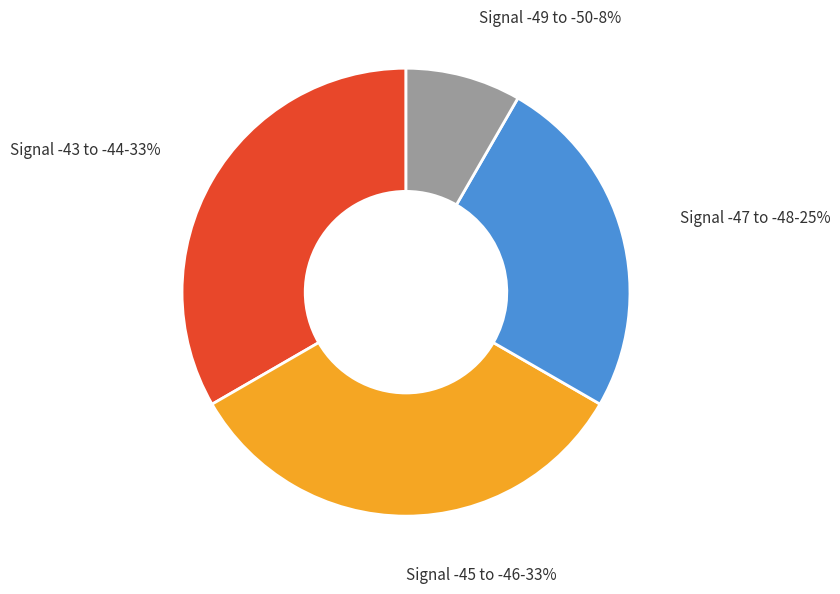

Is there a majority slice in this chart?

No